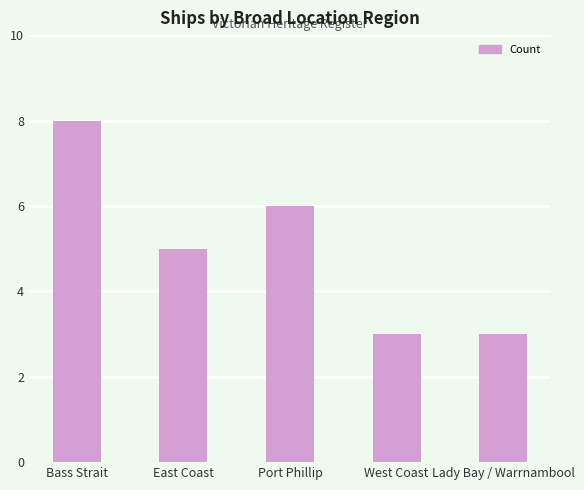

What is the value of the 2nd bar from the left?

5